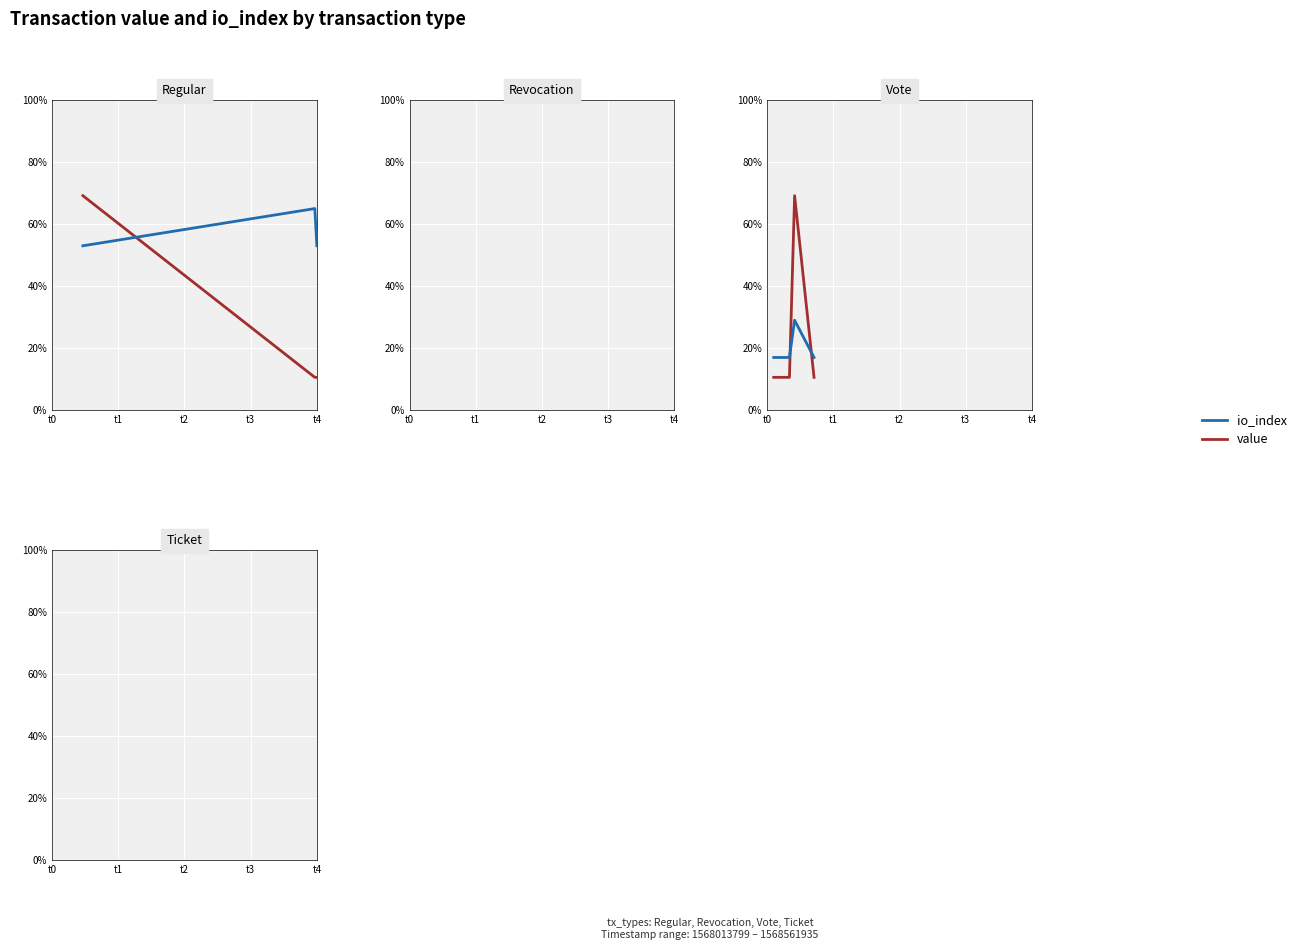

True or false: value and io_index cross at least once.

False